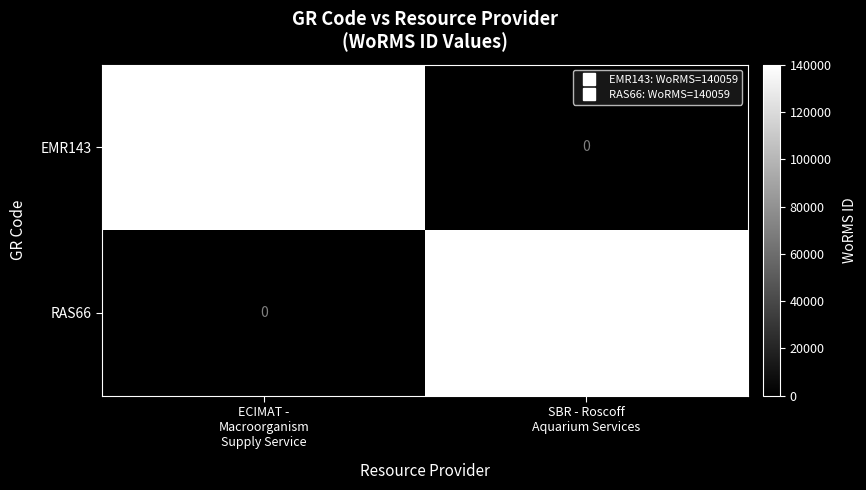

What is the average value of the EMR143 series?

70030